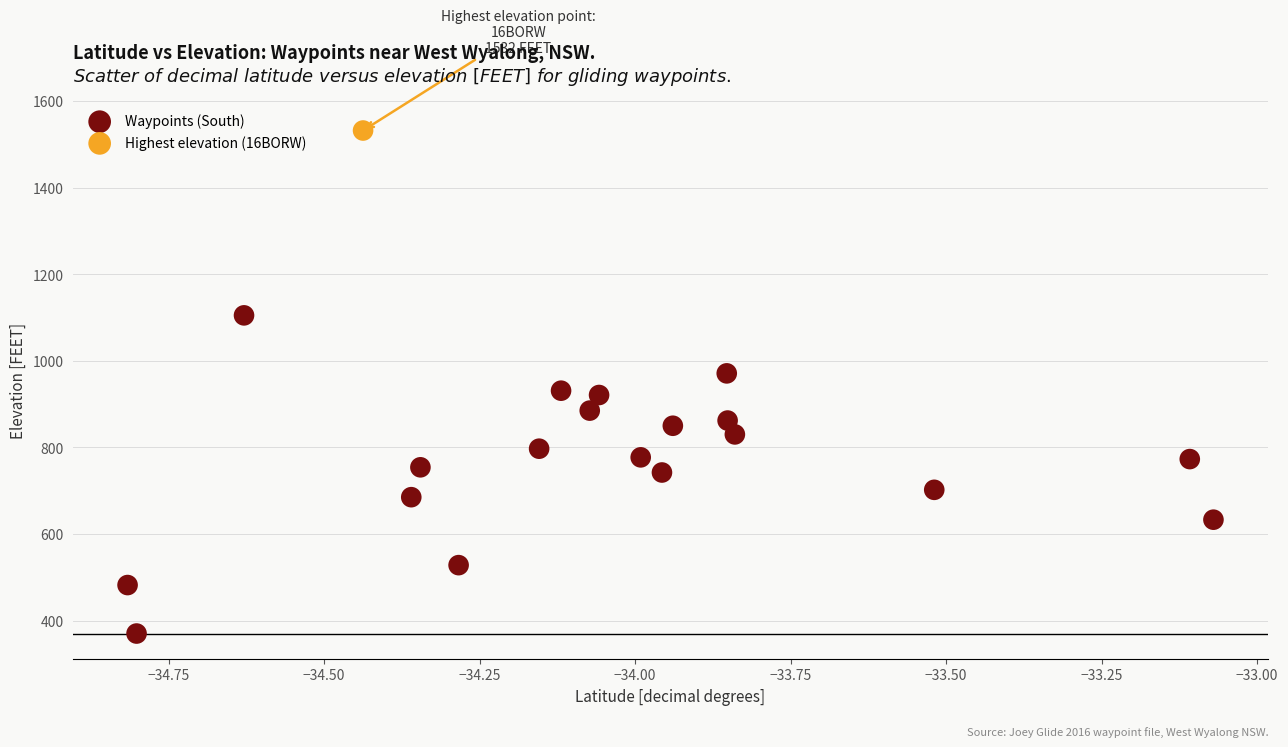

What are all the series names shown in the legend?

Waypoints (South), Highest elevation (16BORW)